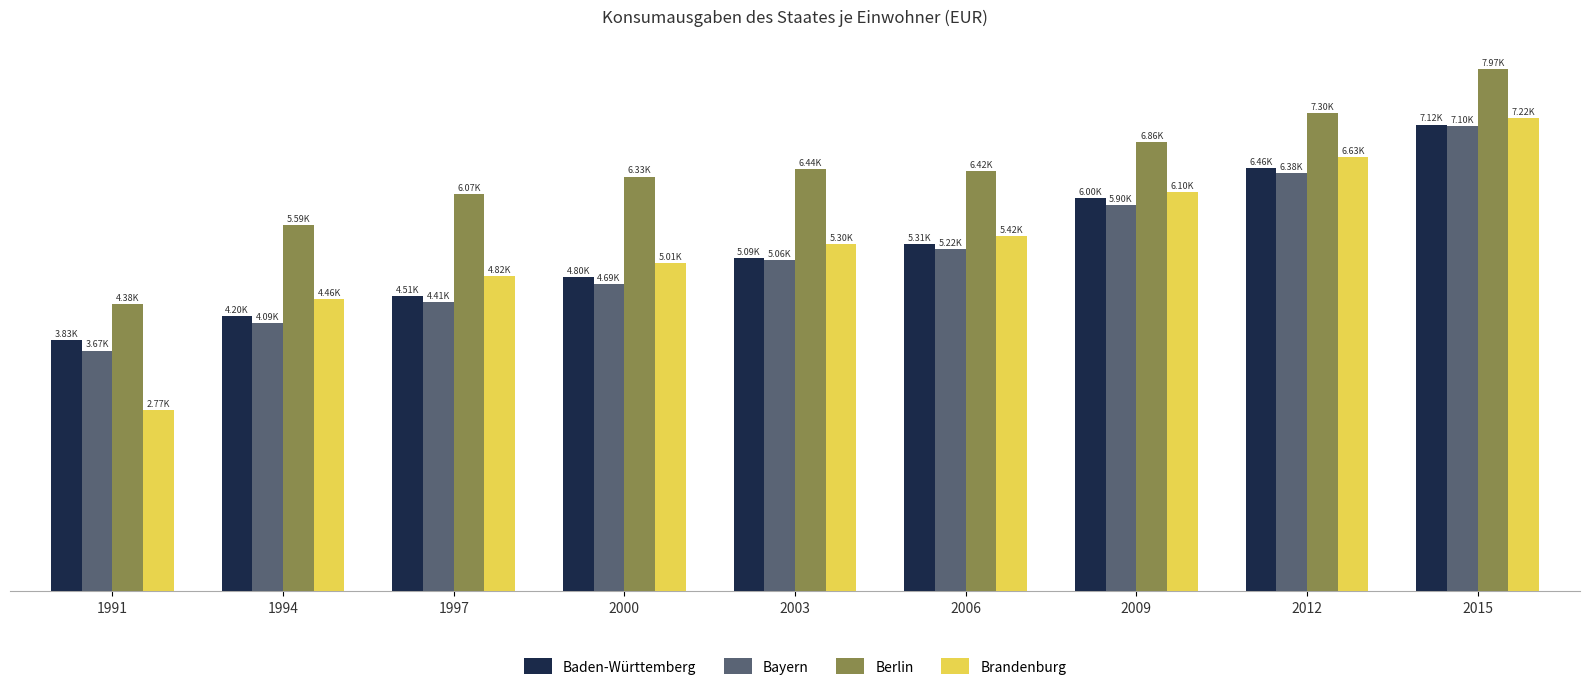

What are all the series names shown in the legend?

Baden-Württemberg, Bayern, Berlin, Brandenburg